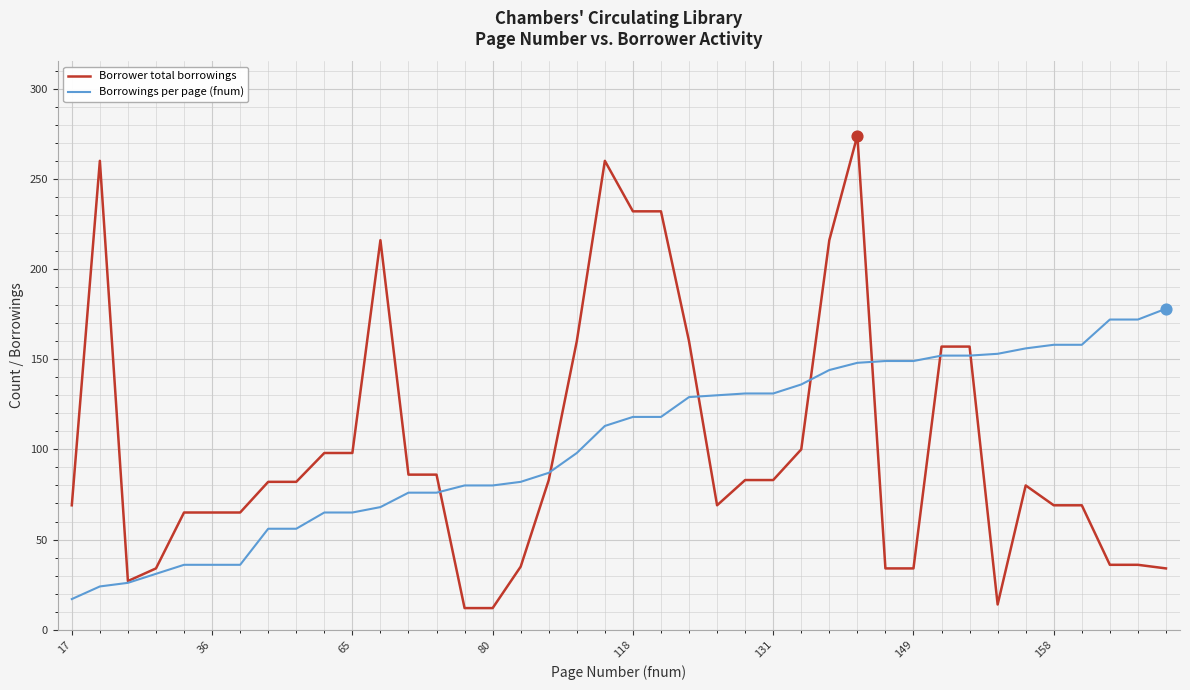

Which series has the widest spread of values?

Borrower total borrowings